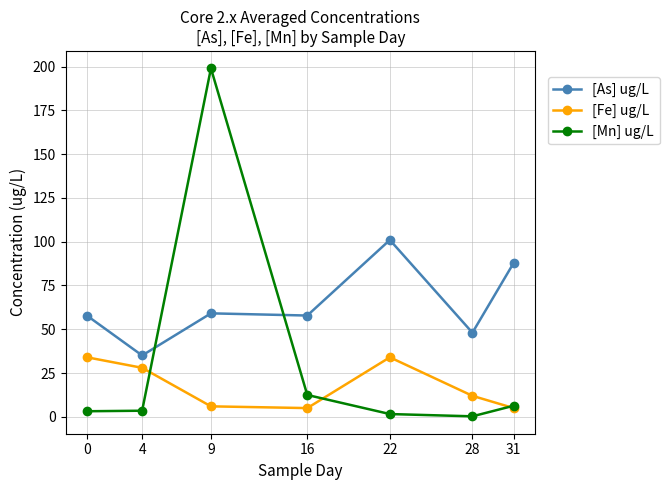

Which series has the widest spread of values?

[Mn] ug/L